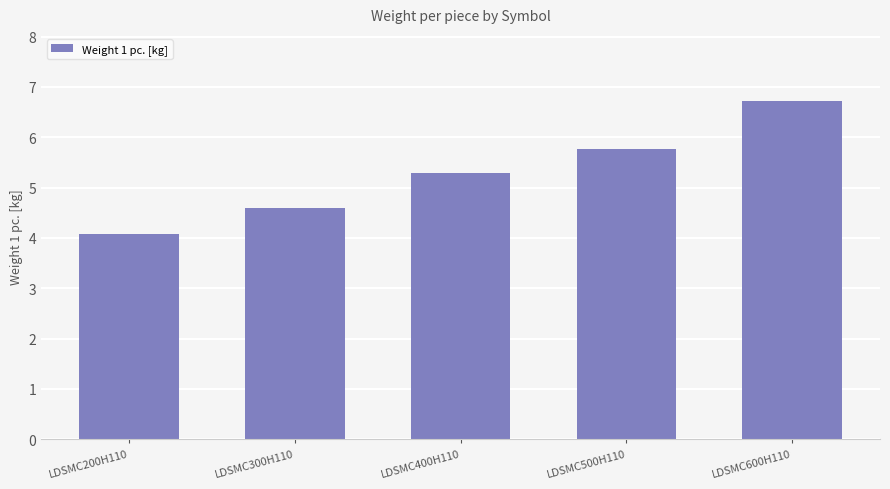

List the labels in order of value, smallest first.

LDSMC200H110, LDSMC300H110, LDSMC400H110, LDSMC500H110, LDSMC600H110